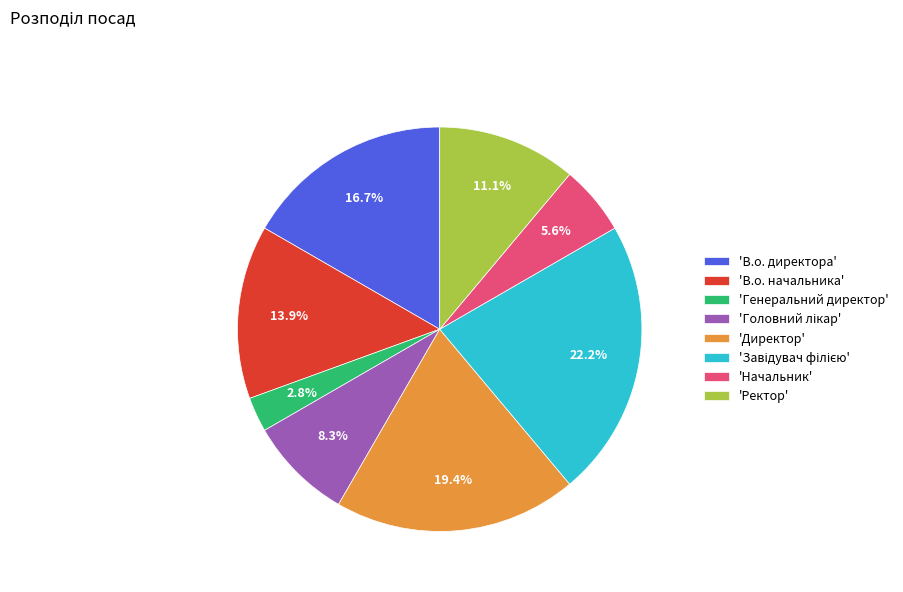

How many slices are in this pie chart?

8